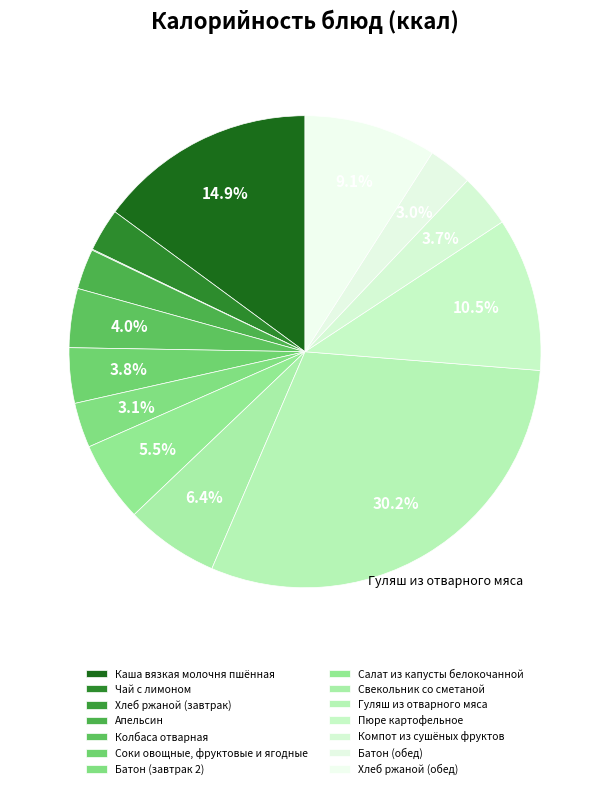

Does any single category account for the majority?

No